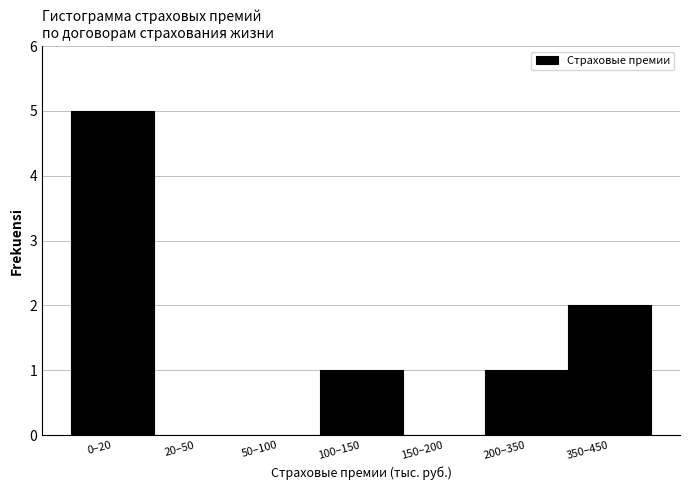

Reading left to right, what are all the values shown in this chart?

0–20=5	20–50=0	50–100=0	100–150=1	150–200=0	200–350=1	350–450=2